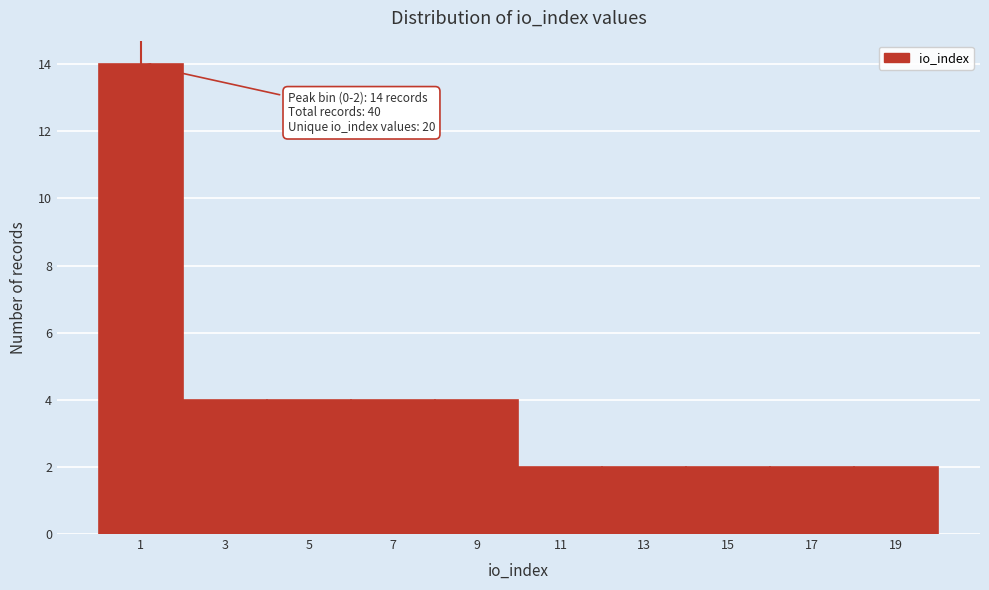

Over which range of the x-axis is the bar tallest?

0 to 2